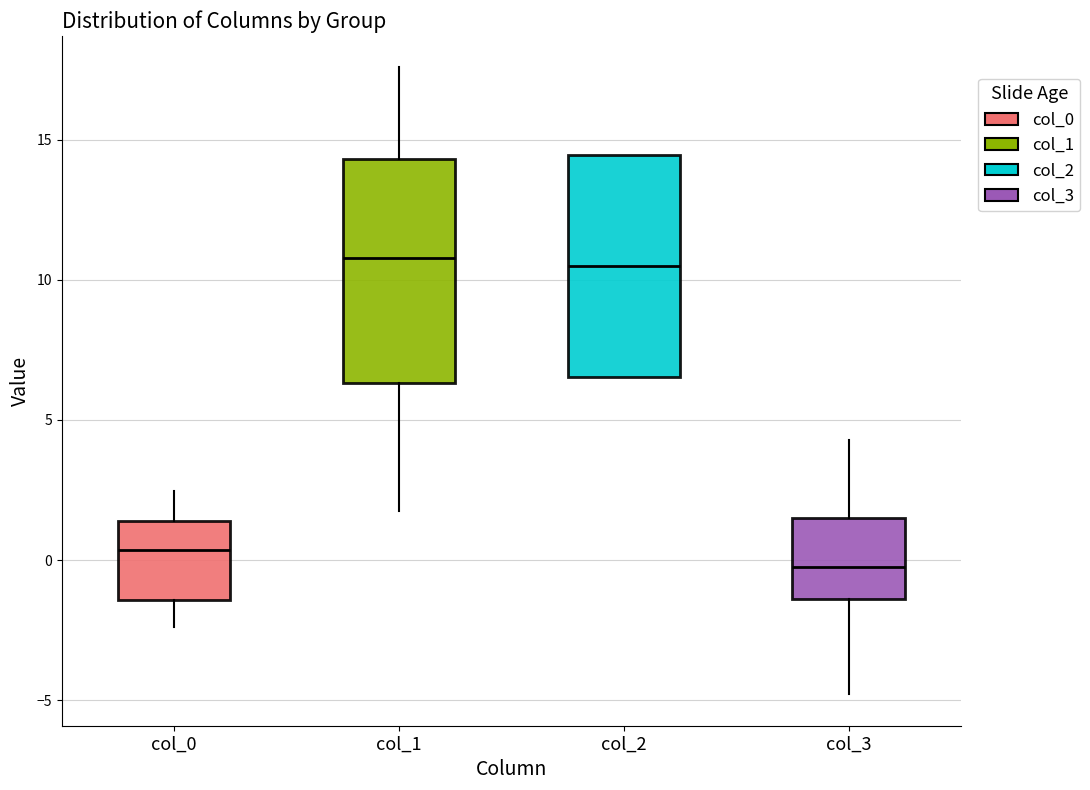

Which box has the lowest median line?

col_3